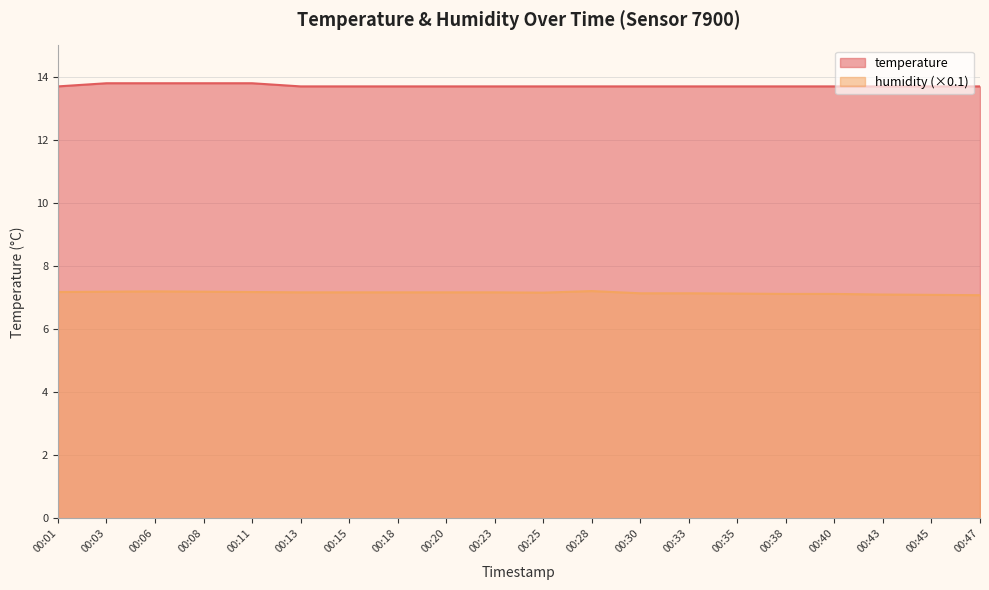

What are all the series names shown in the legend?

temperature, humidity